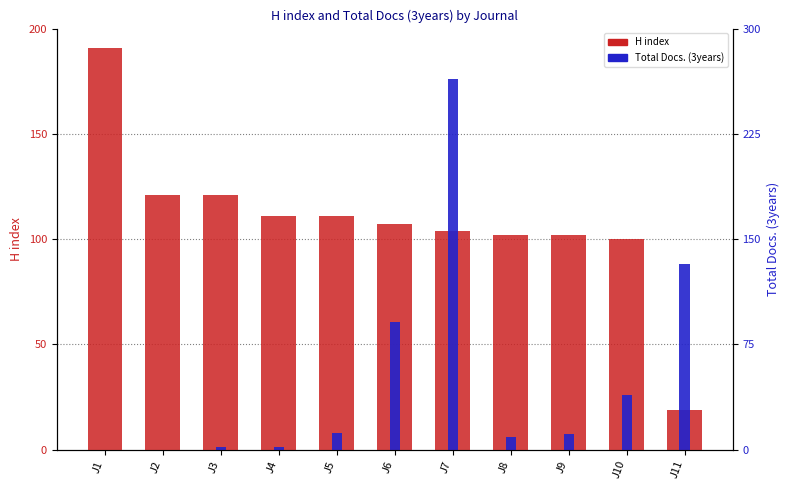

Where is Total Docs. (3years) nearest to the value 88?

J11